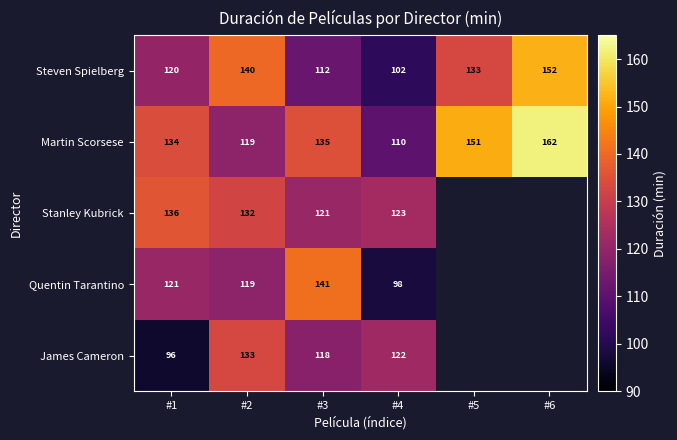

Rank the categories by Steven Spielberg value from lowest to highest.

#4, #3, #1, #5, #2, #6